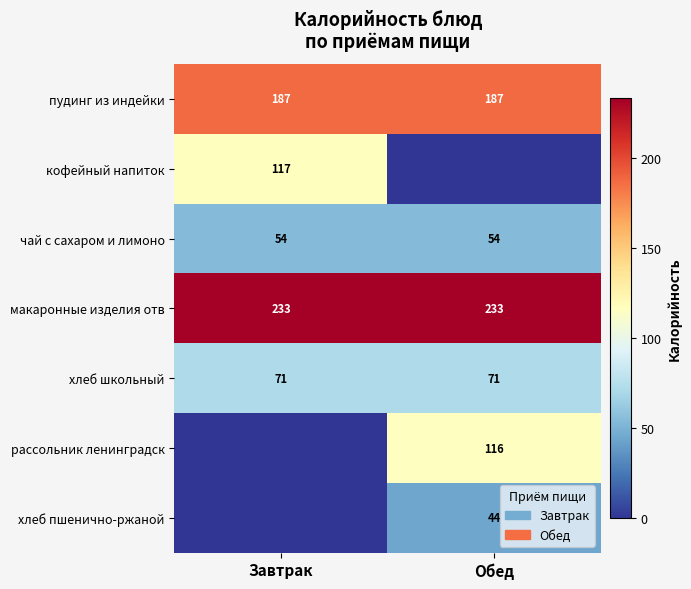

What is the maximum value for чай с сахаром и лимоно?

54